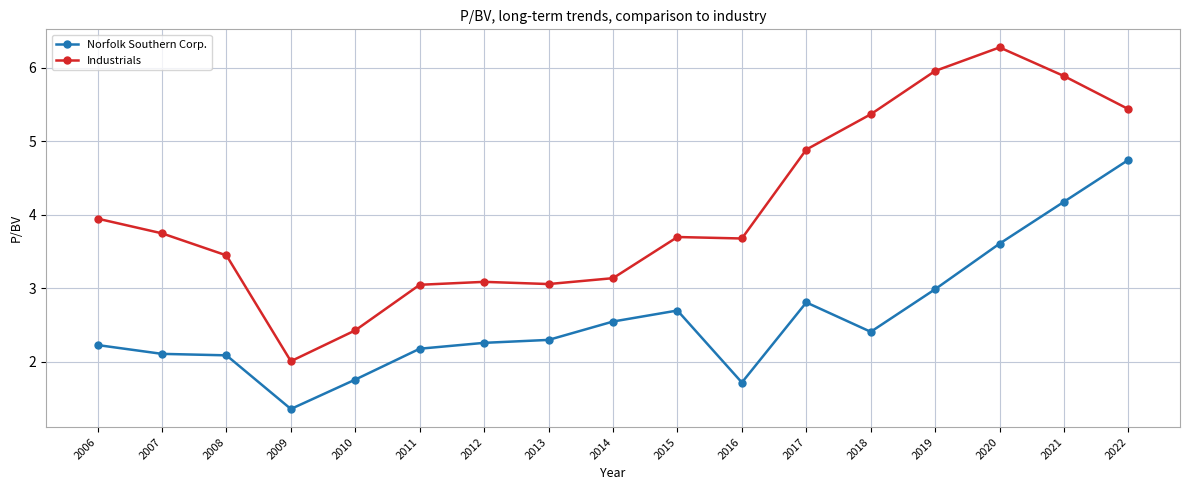

At 2016, list the series in order from smallest to largest.

Norfolk Southern Corp., Industrials